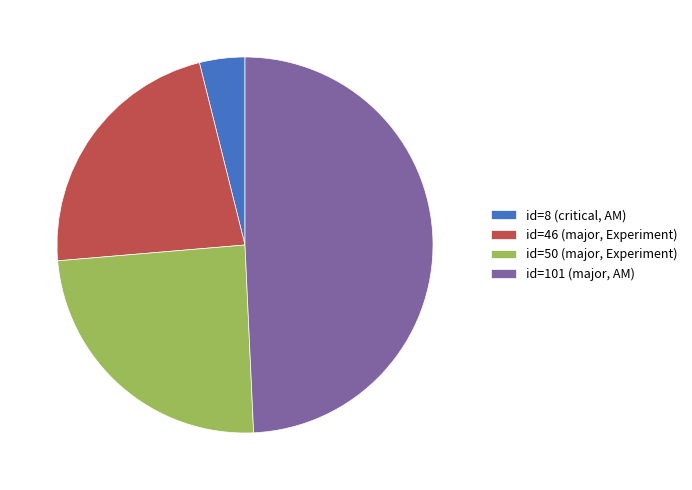

The id=101 (major, AM) slice represents 43% of the pie. True or false?

False